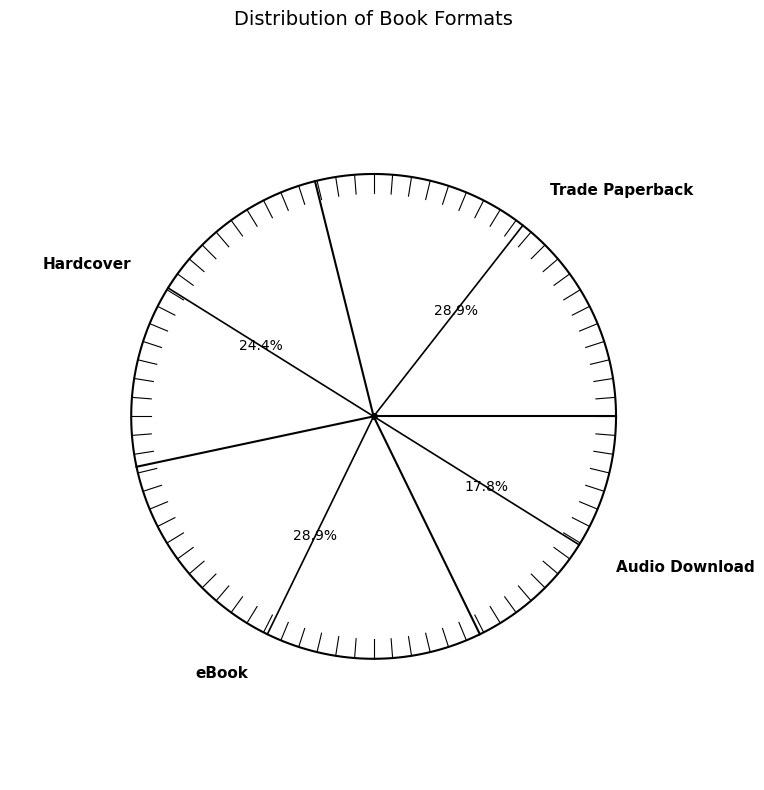

To the nearest percent, what is the difference between the Audio Download and Hardcover slice percentages?

7%